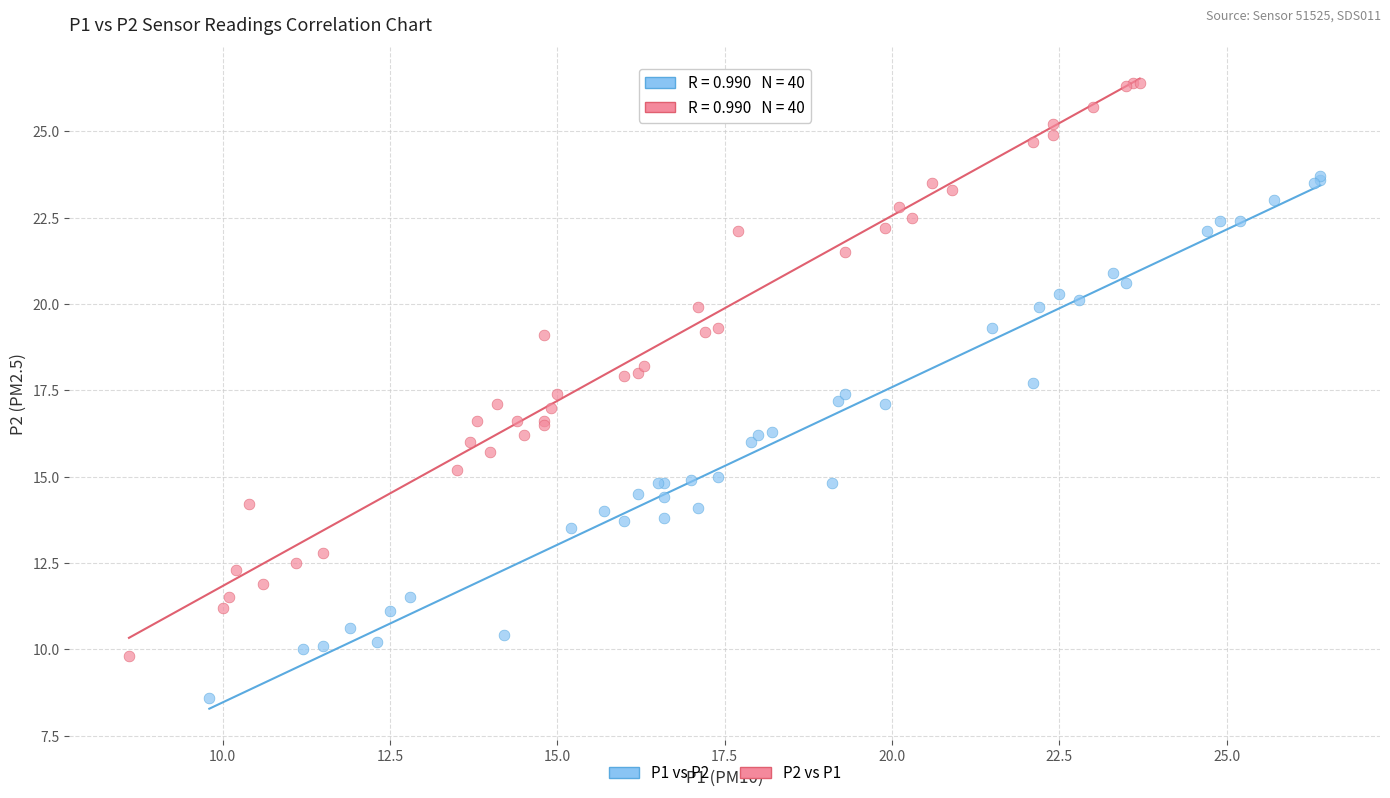

Which series reaches the minimum Y coordinate?

P1 vs P2